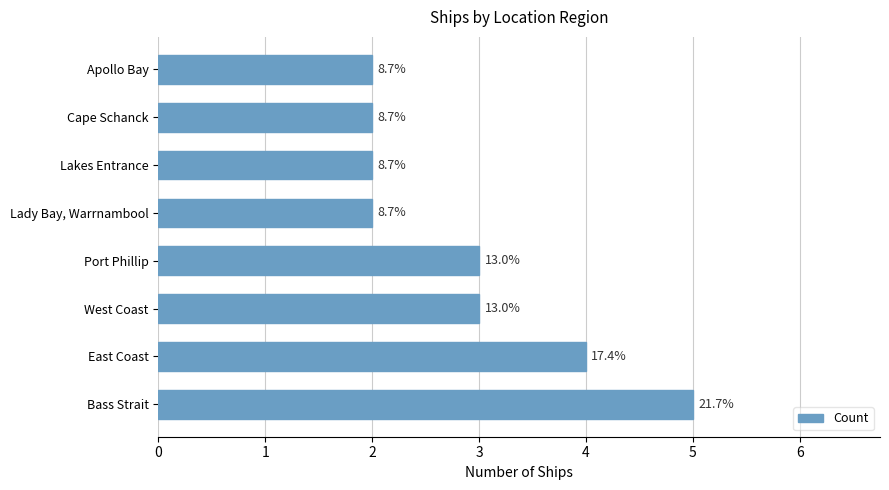

Are the bars horizontal?

Yes